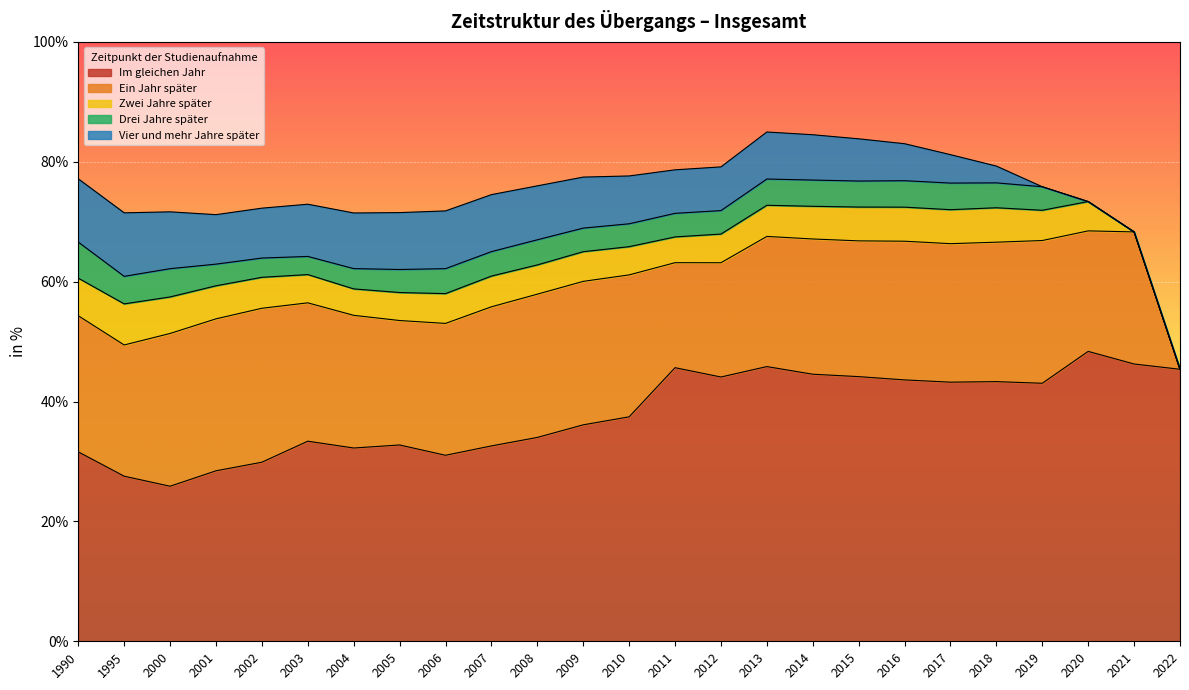

Which has a higher value, 2002 or 2022?

2022